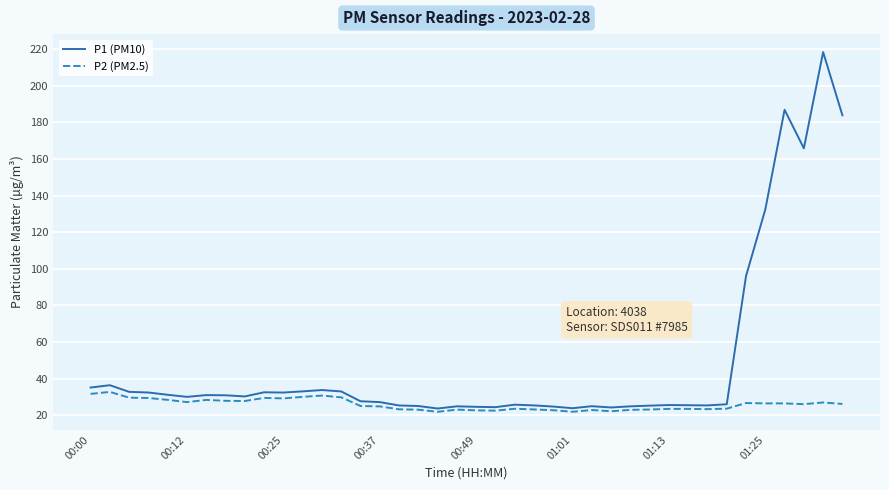

True or false: P2 (PM2.5) and P1 (PM10) intersect in this chart.

False